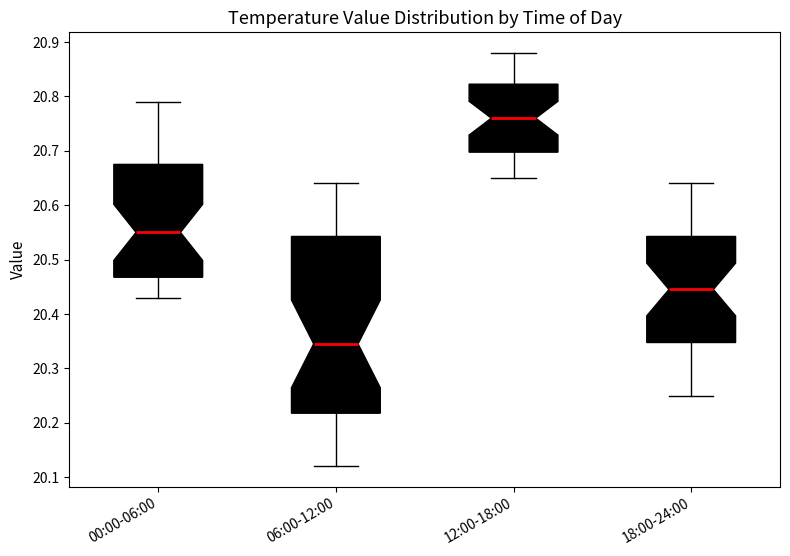

Which box's median line is the highest?

12:00-18:00